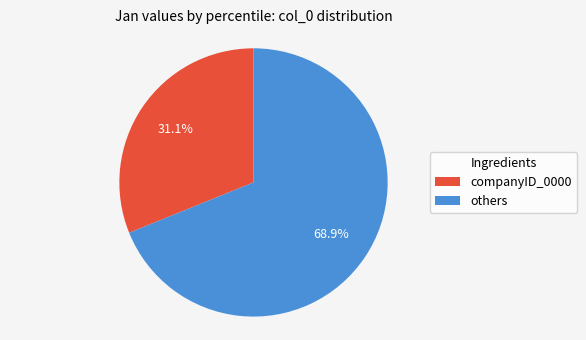

Is there a majority slice in this chart?

Yes